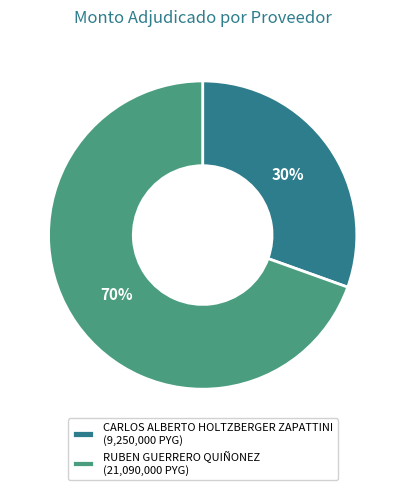

To the nearest percent, what portion does CARLOS ALBERTO HOLTZBERGER ZAPATTINI represent?

30%